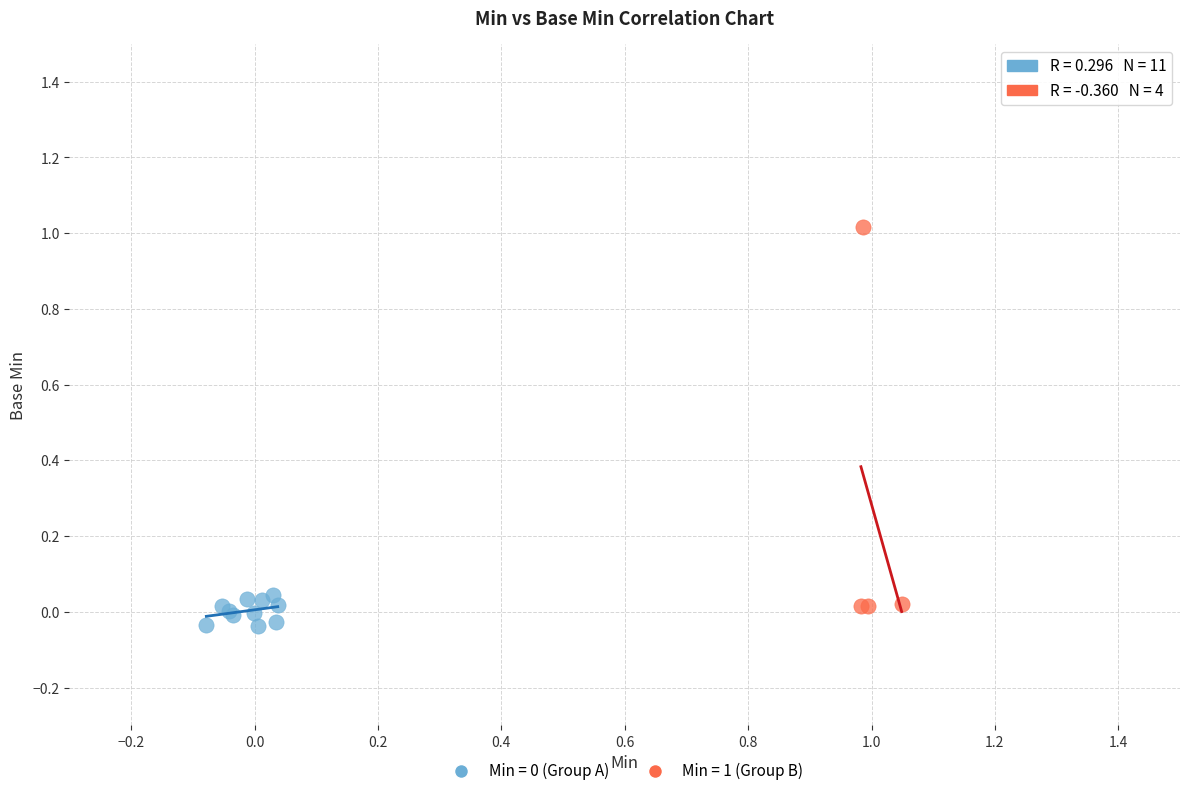

Which series has the largest Y range (max minus min)?

Min = 1 (Group B)